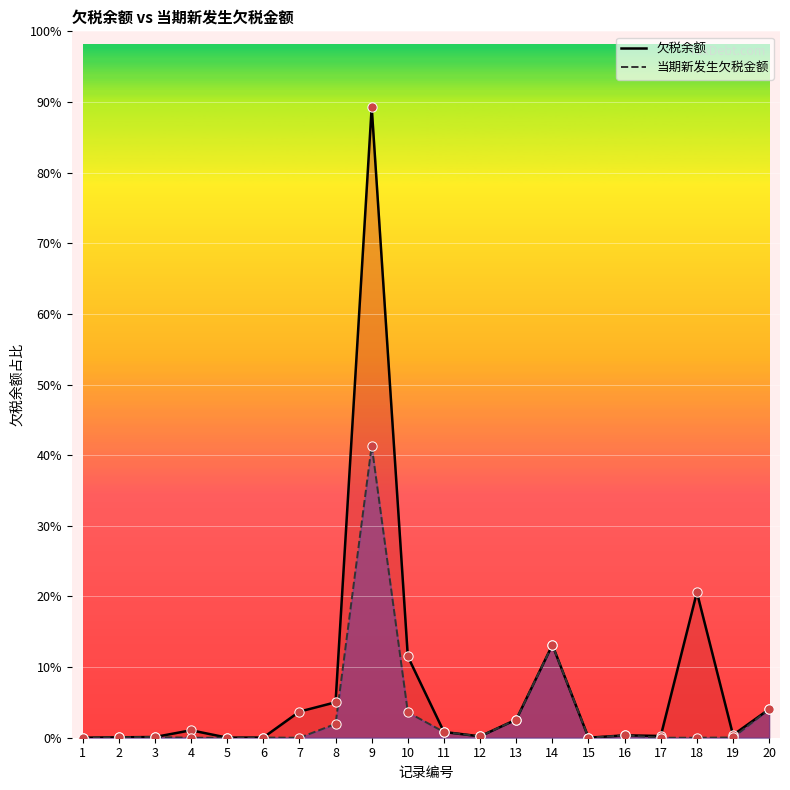

At which category is the sum across all series the highest?

9